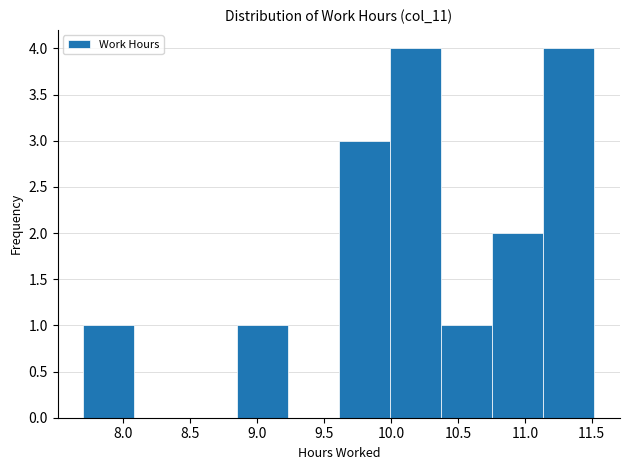

What is the height of the bar covering 9.60 to 10.00 on the x-axis? Neither the bar edges nor the heights are printed on the chart, so give them approximately, as read against the axes.

3